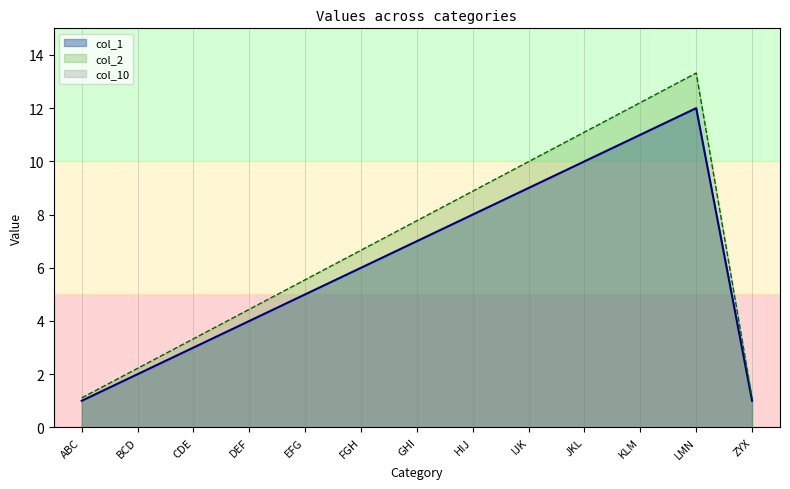

Does the chart display data point markers on the line(s)?

No